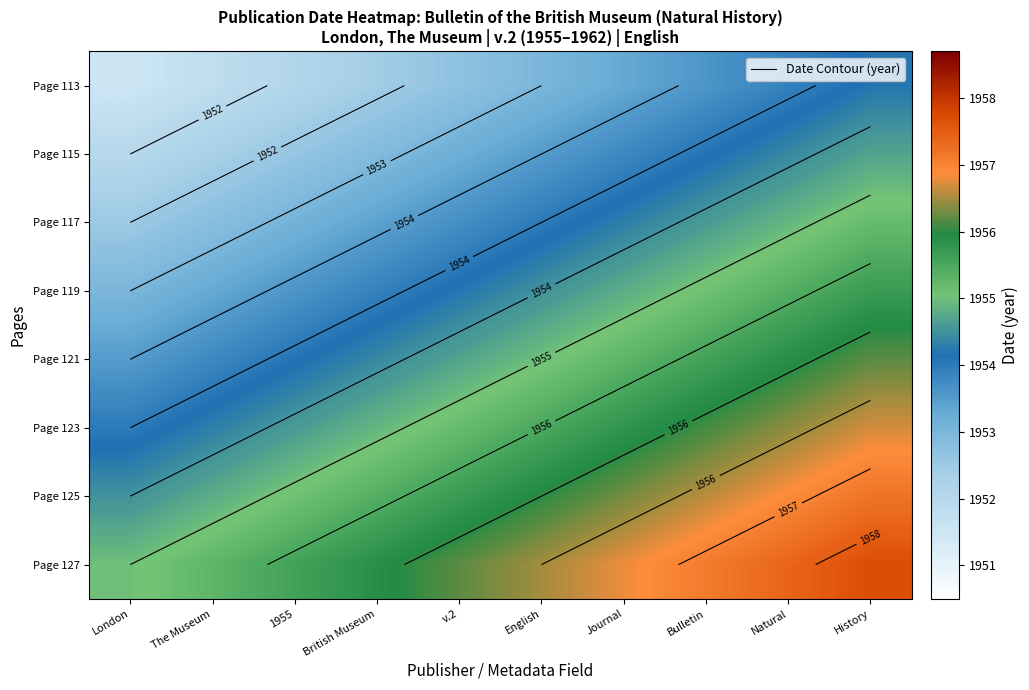

What is the average value of the Page 113 series?

1952.8